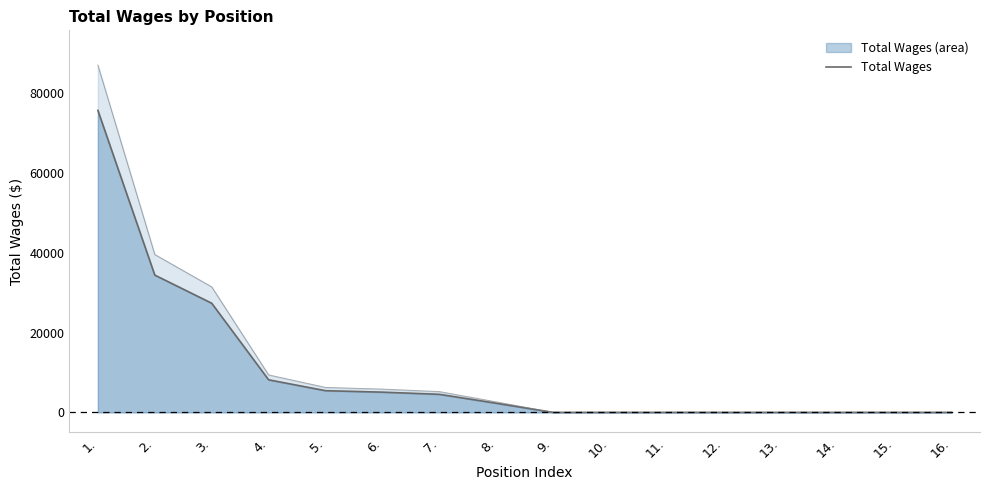

Reading left to right, transcribe all the data shown in this chart.

75761	34443	27387	8180	5448	5083	4538	2294	0	0	0	0	0	0	0	0